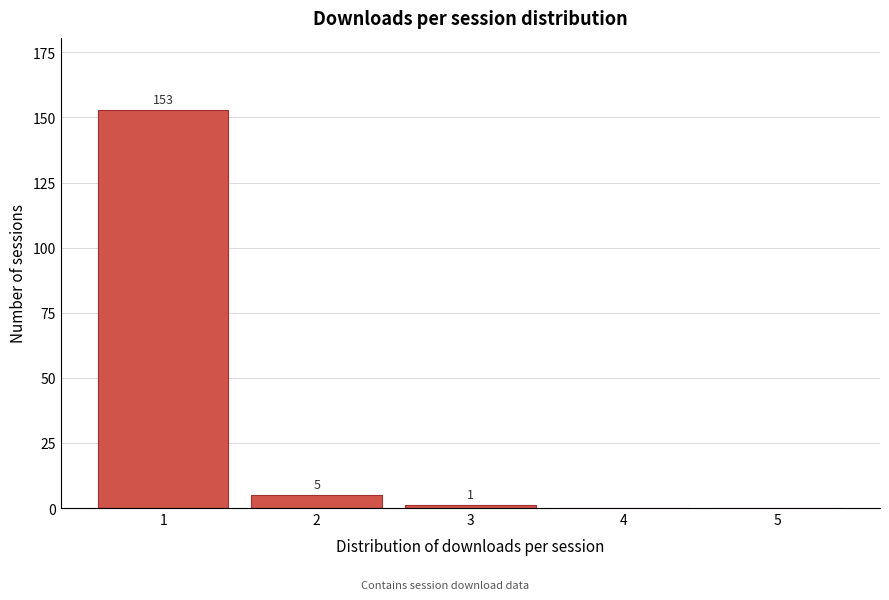

Reading right to left, transcribe all the data shown in this chart.

5=0	4=0	3=1	2=5	1=153